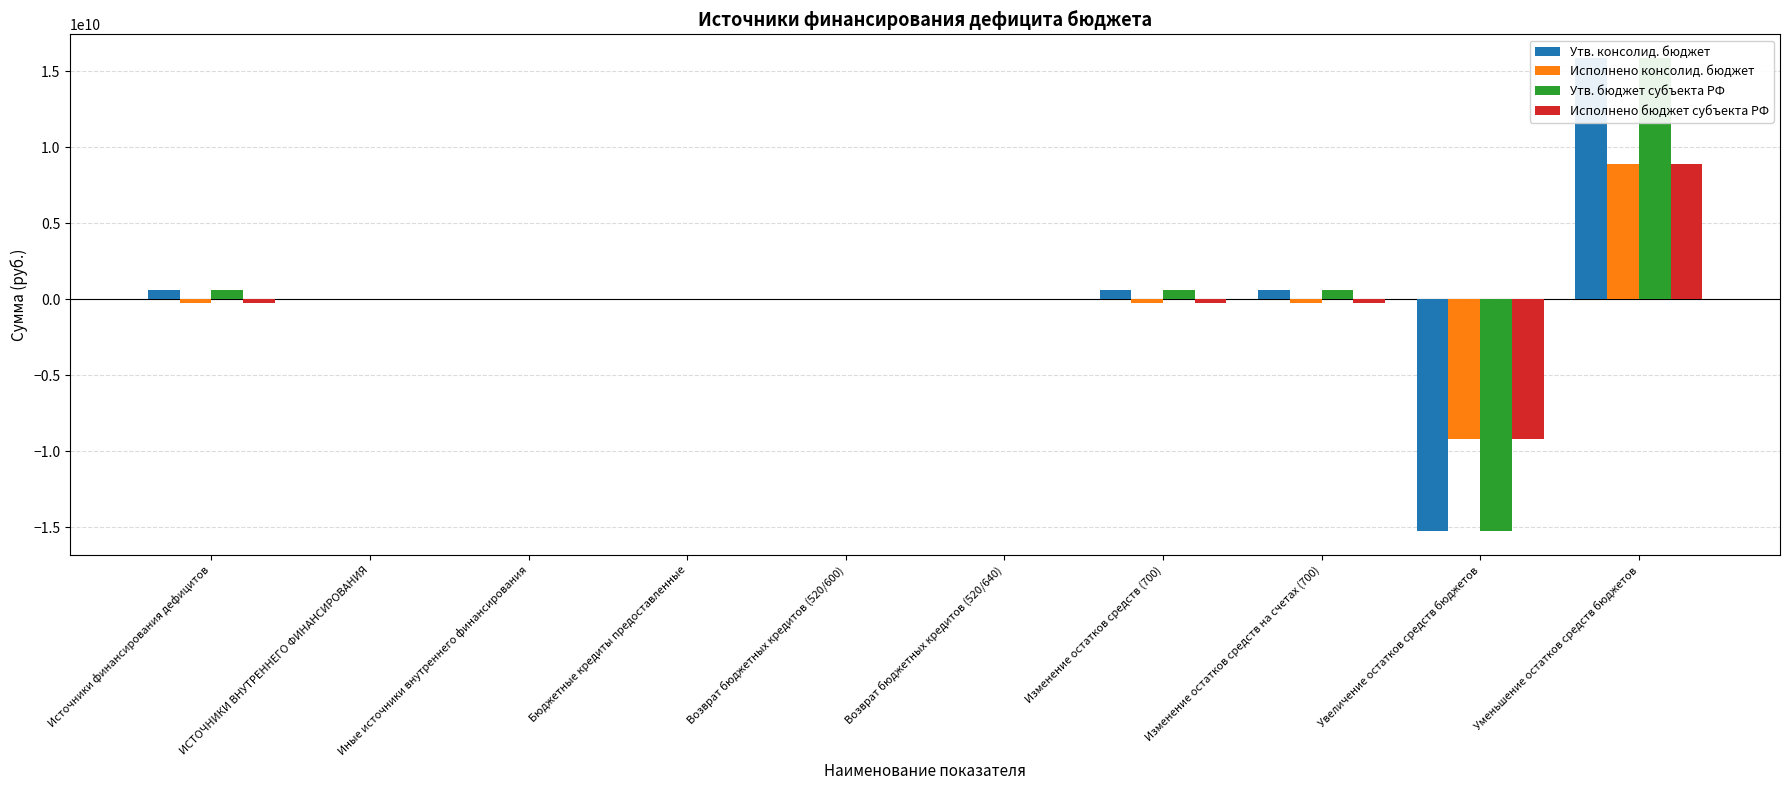

What is the difference between the maximum and minimum values in the Исполнено консолид. бюджет series?

18091295925.7